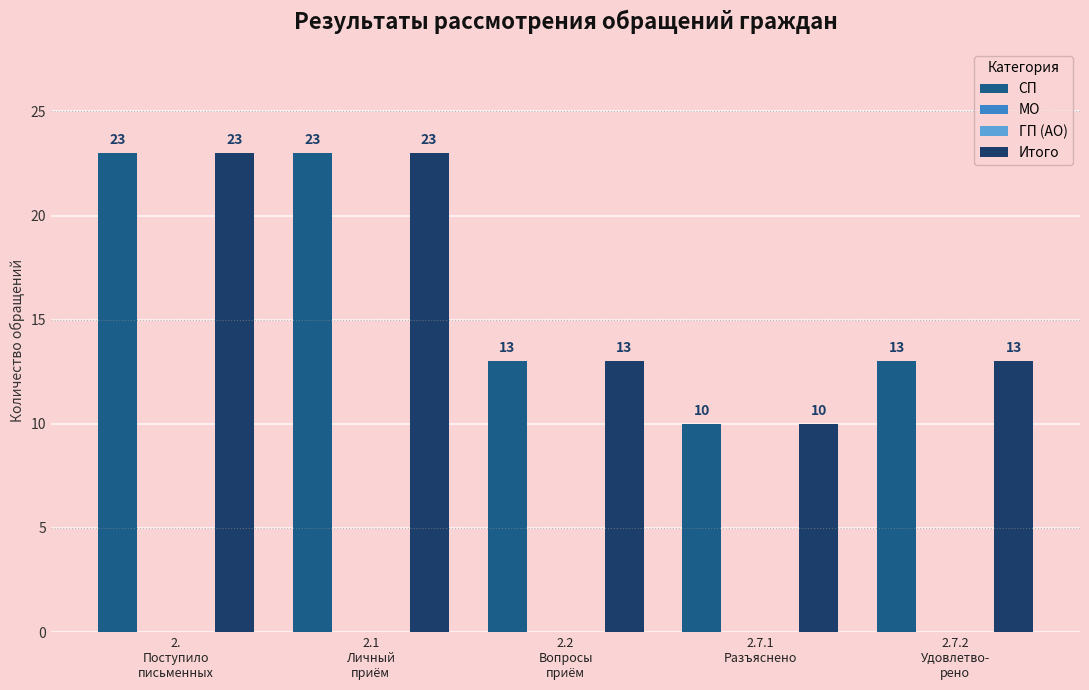

At which label does СП first exceed 13?

2.
Поступило
письменных